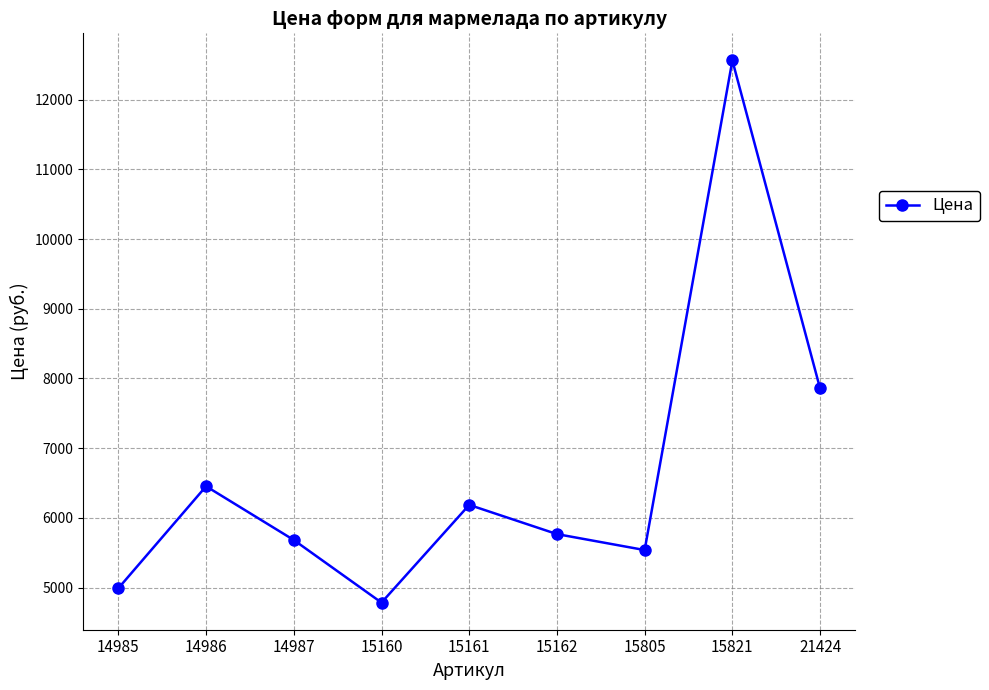

List the labels in order of value, smallest first.

15160, 14985, 15805, 14987, 15162, 15161, 14986, 21424, 15821